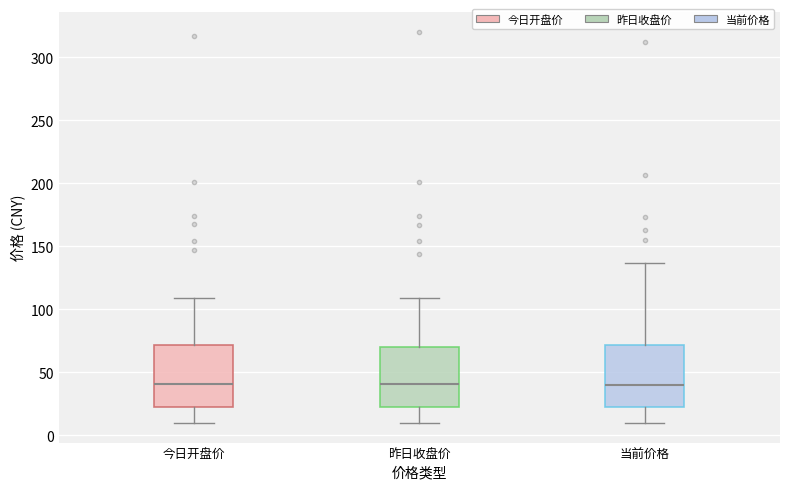

Reading left to right, transcribe this box plot: for each box, give where its median line is, the range the box spans, and where its two whiskers end, as read against the y-axis. The values are not printed on the chart, so give them approximately, as read against the axis.

今日开盘价: median 40, box 25 to 70, whiskers 10 to 110
昨日收盘价: median 40, box 20 to 70, whiskers 10 to 110
当前价格: median 40, box 20 to 70, whiskers 10 to 135